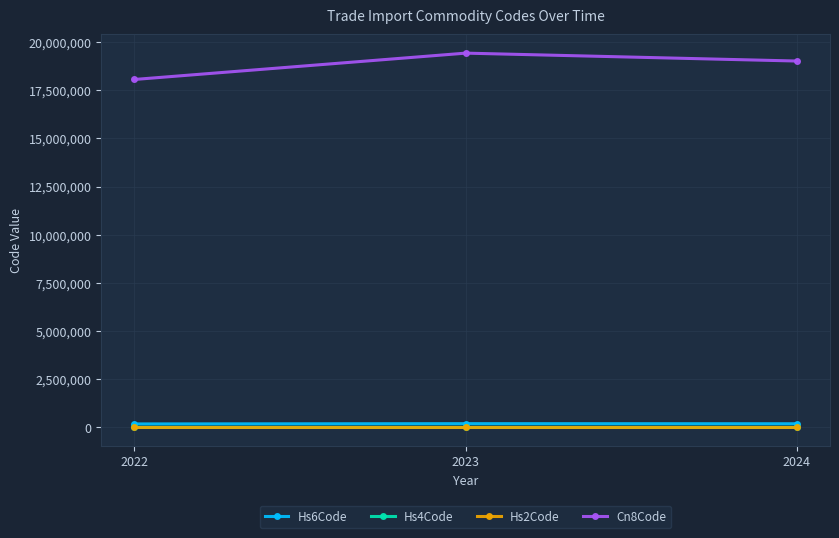

Is this an area chart (filled region under the line)?

No